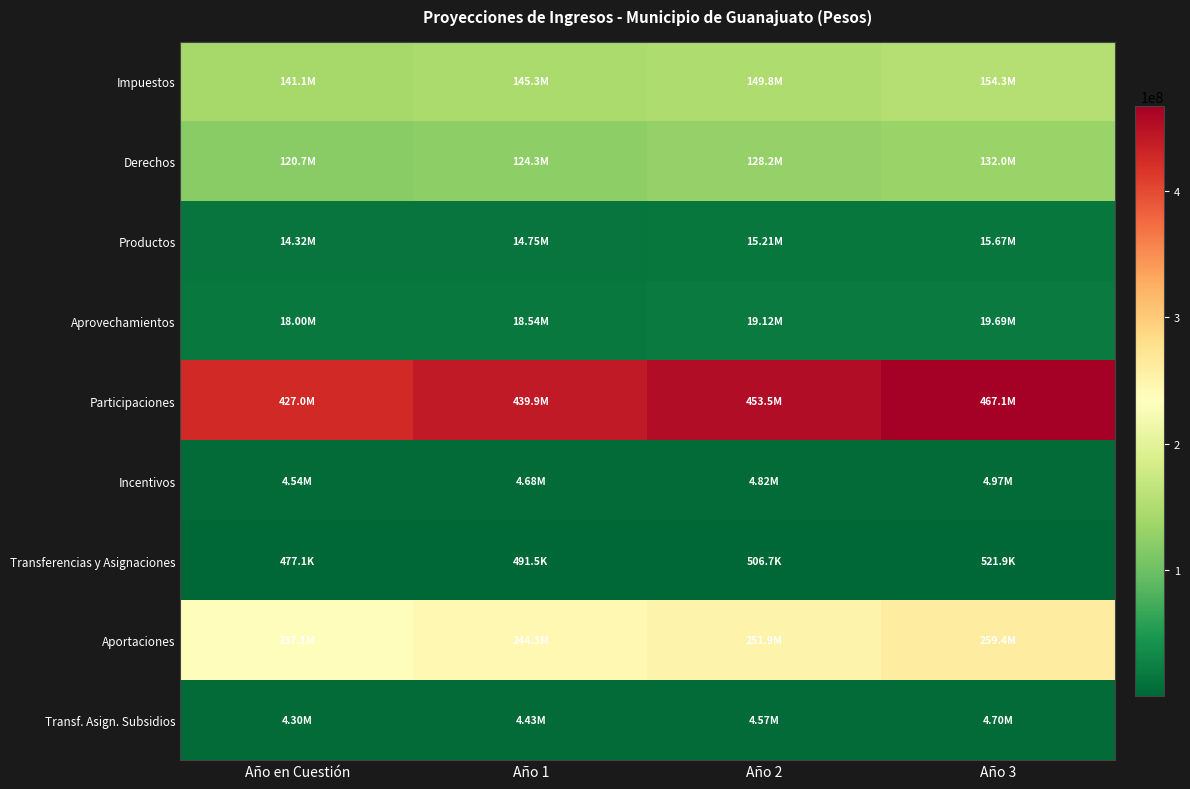

What is the greatest value displayed?

467127725.8